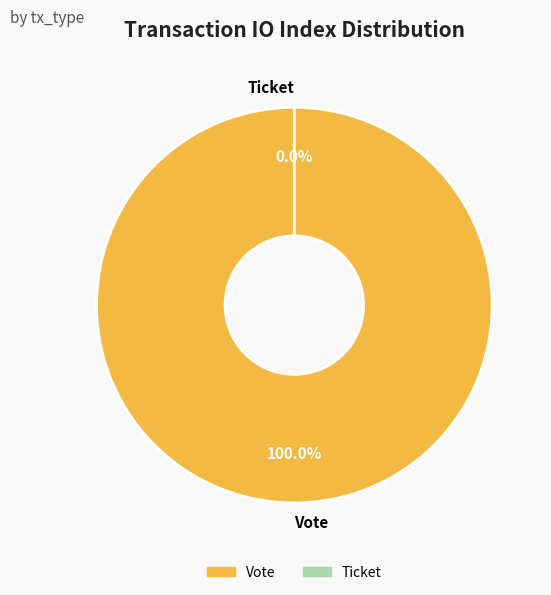

Which slice is the smallest?

Ticket